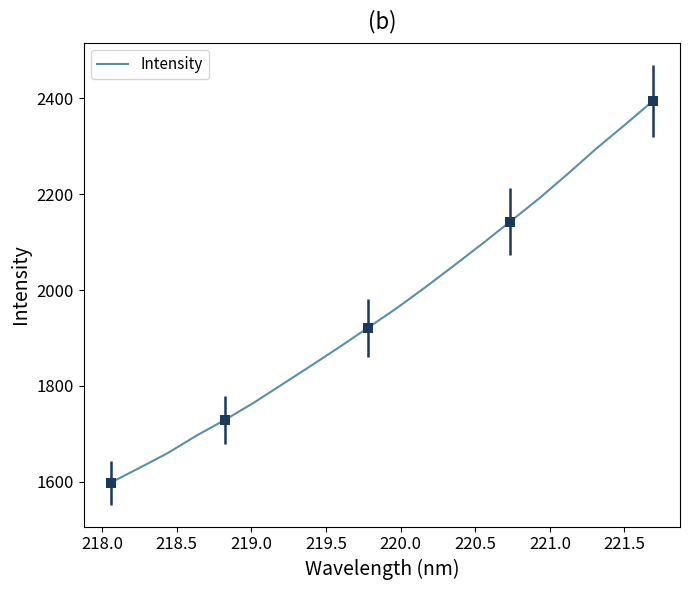

What is the difference between the maximum and minimum values?

796.4